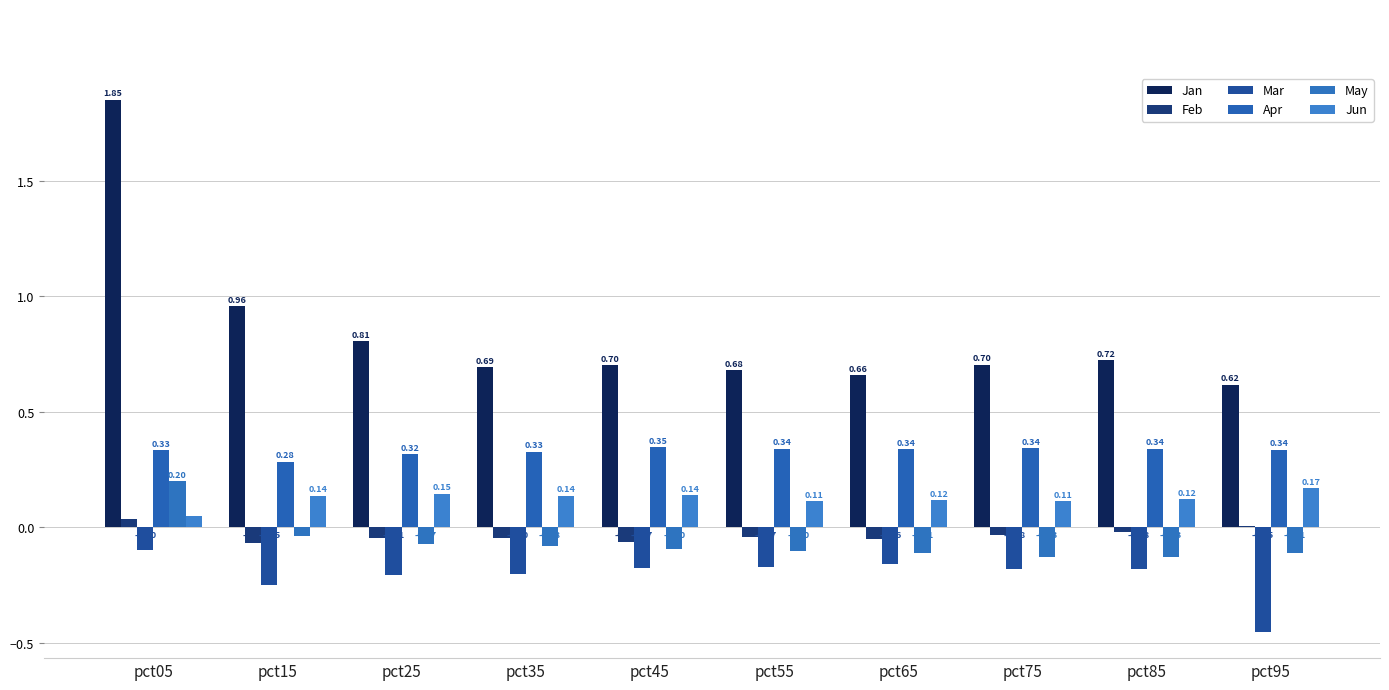

How many Jun values are between 0 and 1?

10